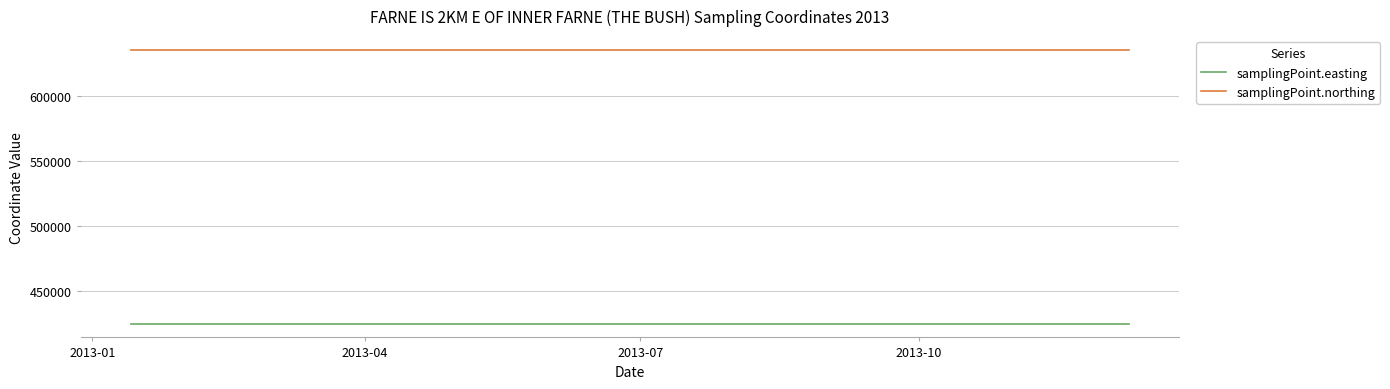

Reading right to left, what are all the values shown in this chart?

samplingPoint.easting: 424500	424500	424500	424500	424500	424500	424500	424500	424500	424500	424500	424500	424500	424500	424500
samplingPoint.northing: 635900	635900	635900	635900	635900	635900	635900	635900	635900	635900	635900	635900	635900	635900	635900